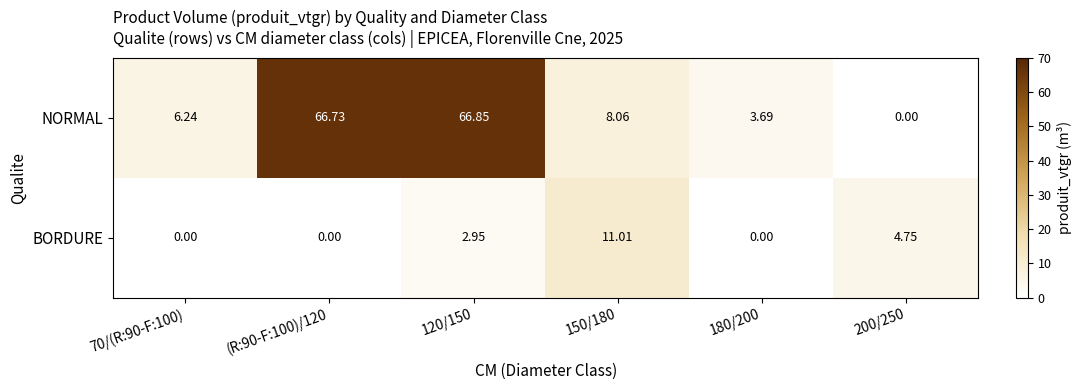

List the series in order of their overall mean, lowest first.

BORDURE, NORMAL